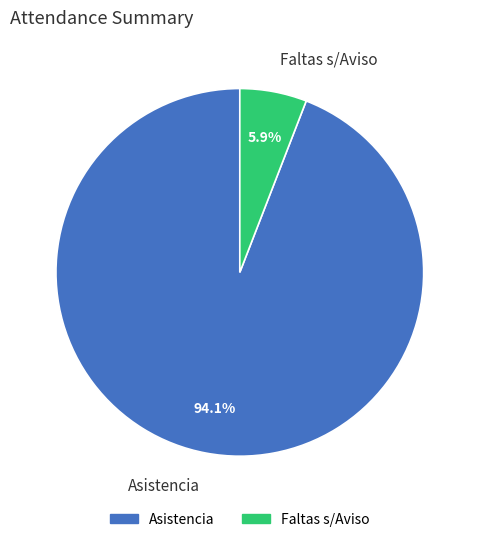

How much of the chart is everything except Faltas s/Aviso?

94.1%